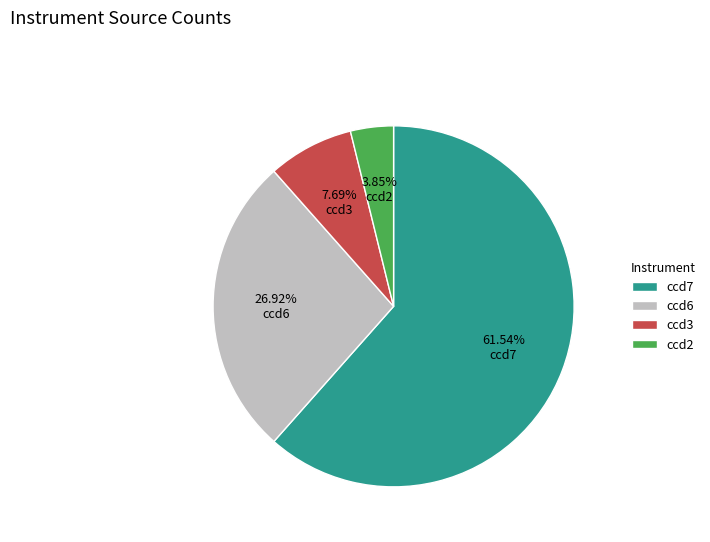

Approximately how many times larger is the value at ccd7 compared to ccd3?

8.0